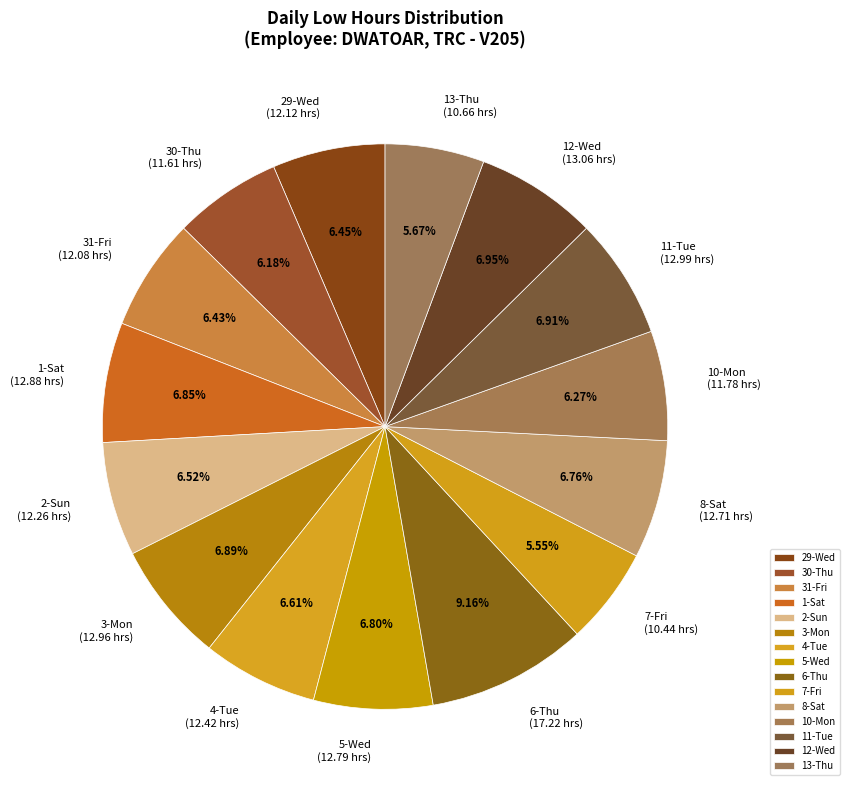

Do 5-Wed and 2-Sun together represent more than half of the pie?

No